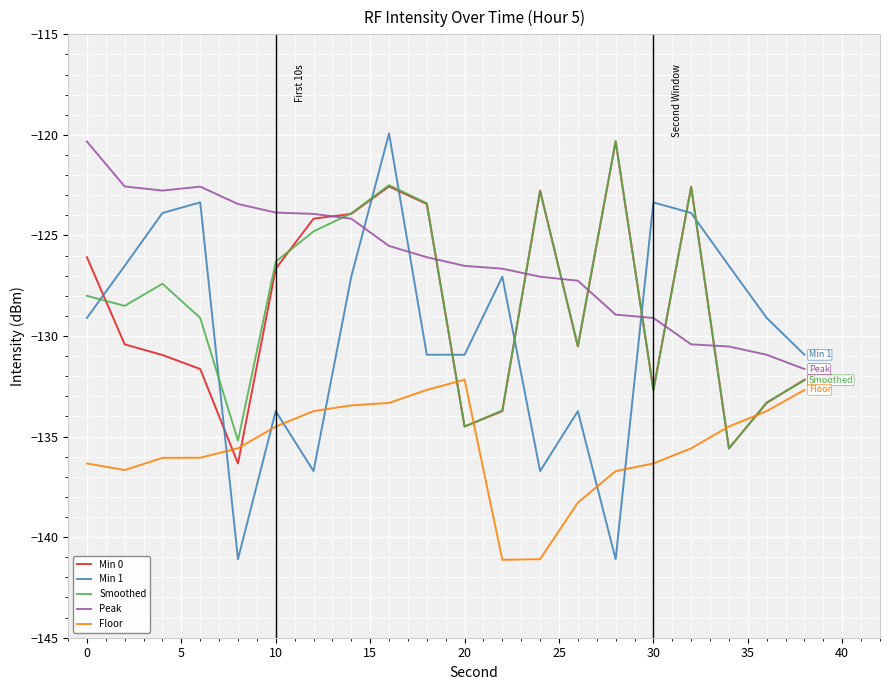

Which series has the largest total across all categories?

Peak